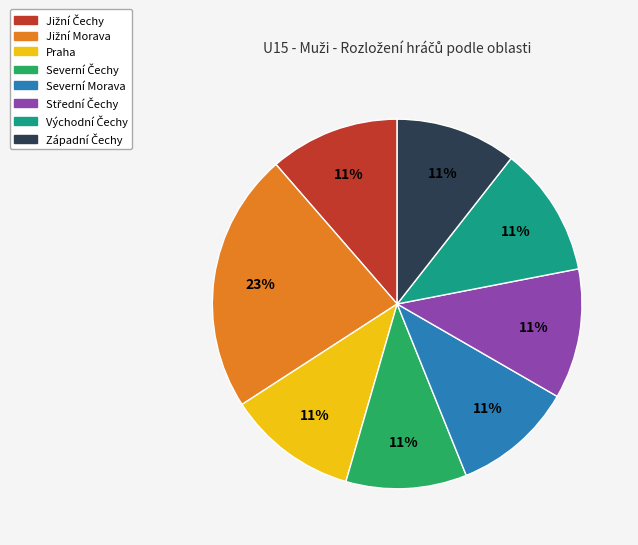

To the nearest percent, what is the average slice percentage?

12%